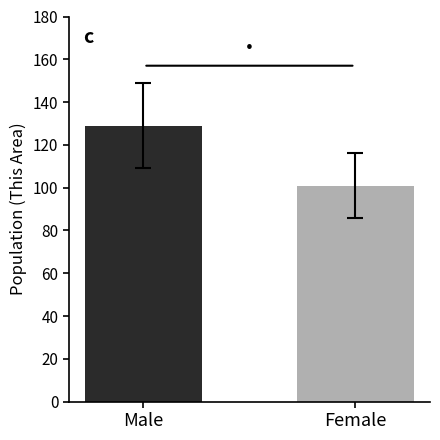

Reading left to right, list all the values displayed in this chart.

129	101